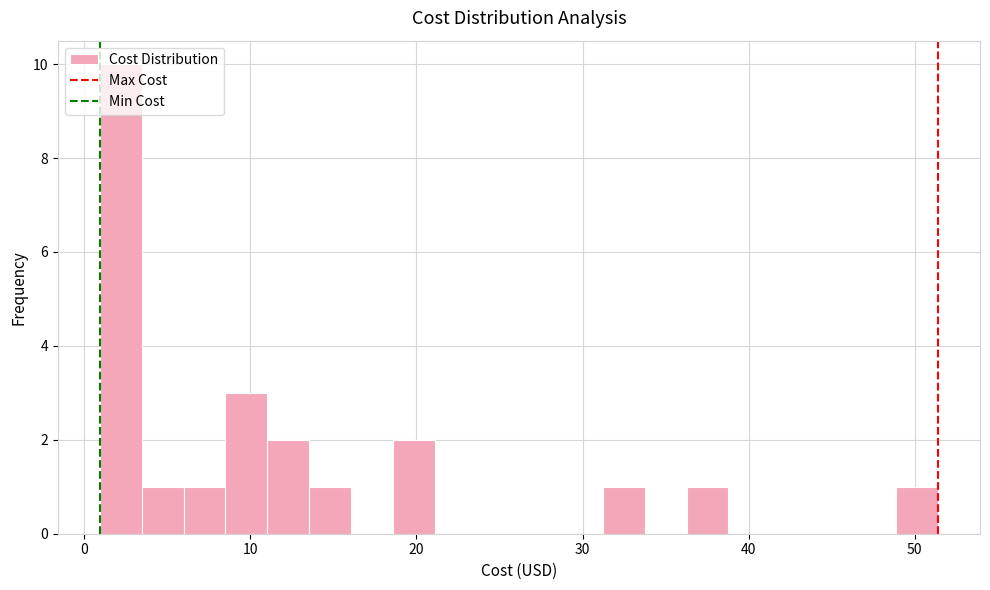

Around what value on the x-axis is the tallest bar? Give the approximate position of its centre, as read against the axis.

2